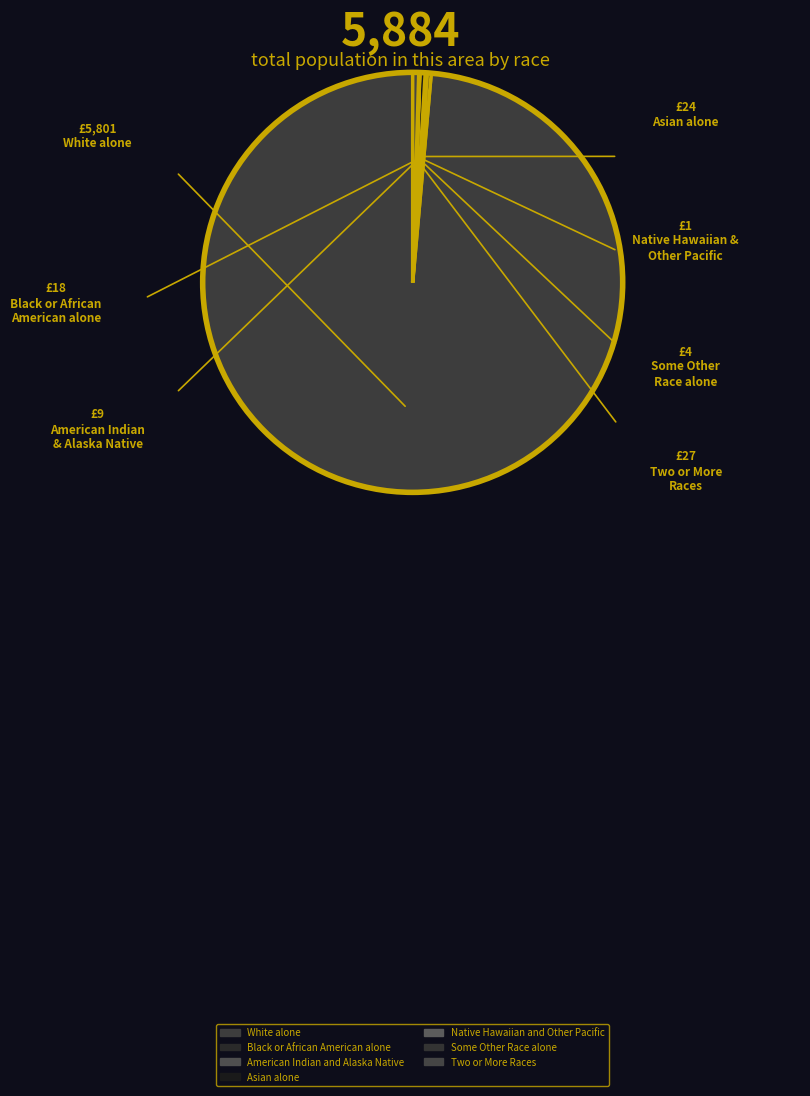

To the nearest percent, what portion does White alone represent?

99%